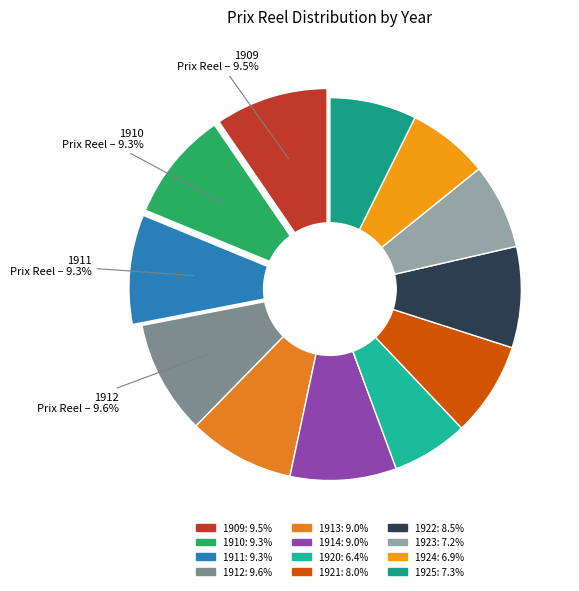

Which slice is the smallest?

1920